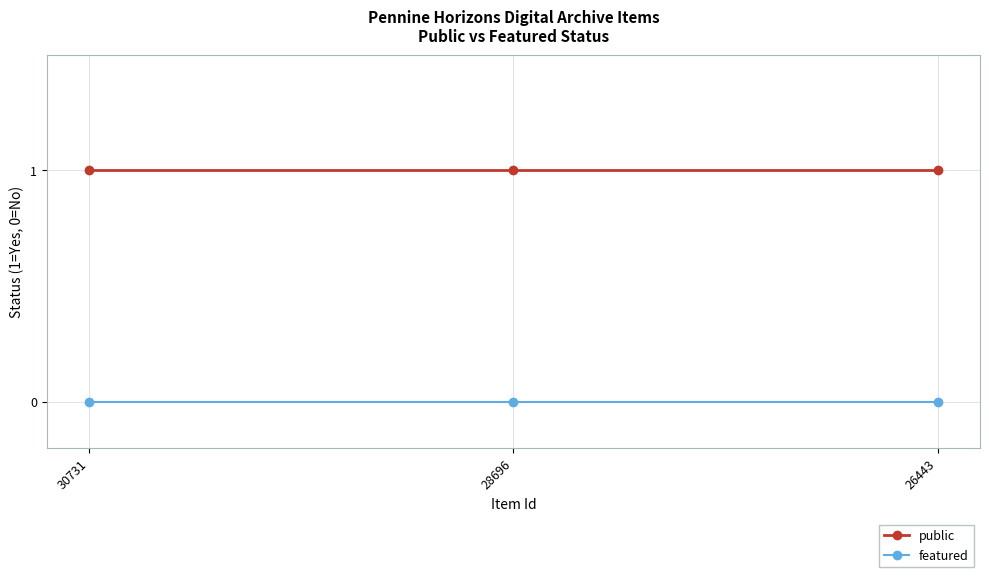

Rank the series by their maximum value, from lowest to highest.

featured, public